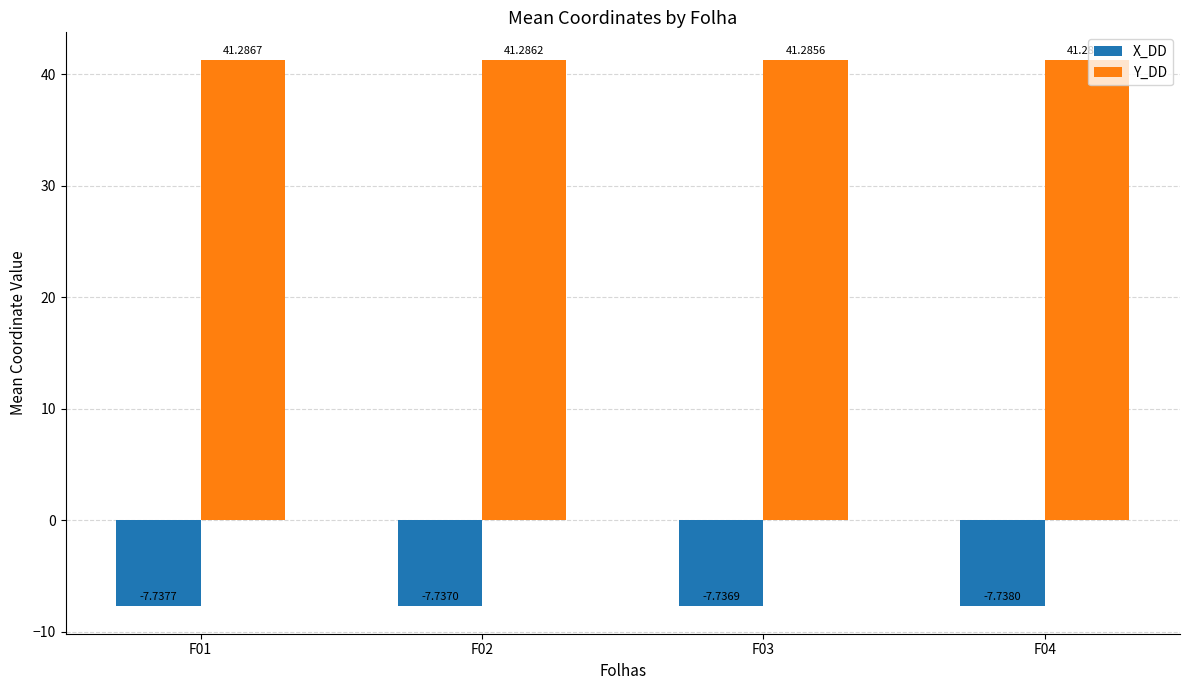

Reading left to right, transcribe all the data shown in this chart.

X_DD: -7.7	-7.7	-7.7	-7.7
Y_DD: 41.3	41.3	41.3	41.3